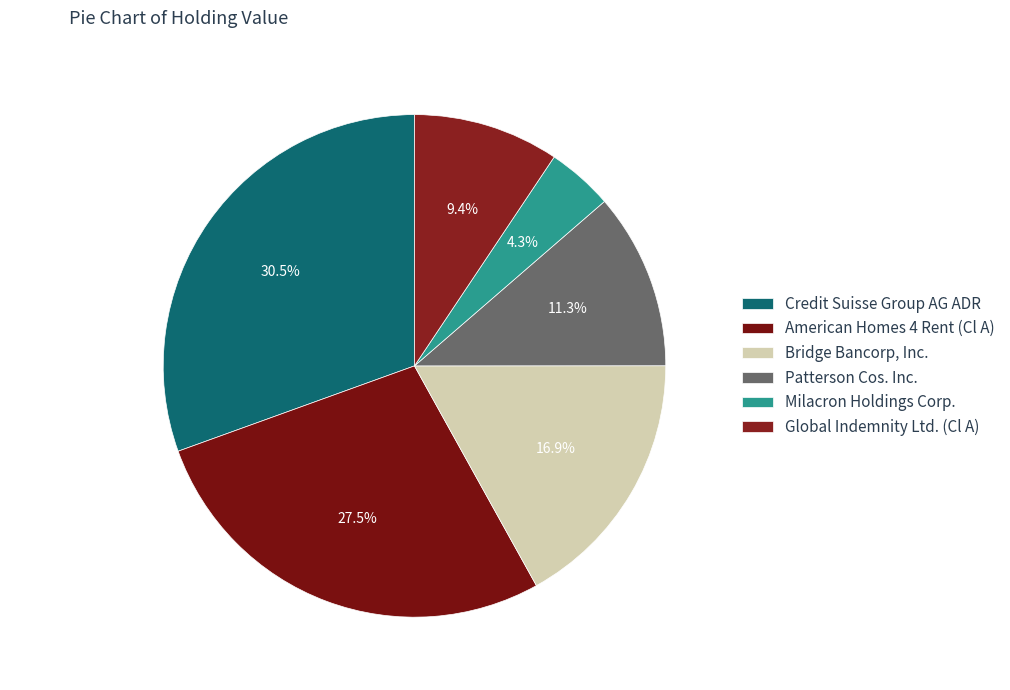

Rank the categories by value from highest to lowest.

Credit Suisse Group AG ADR, American Homes 4 Rent (Cl A), Bridge Bancorp, Inc., Patterson Cos. Inc., Global Indemnity Ltd. (Cl A), Milacron Holdings Corp.